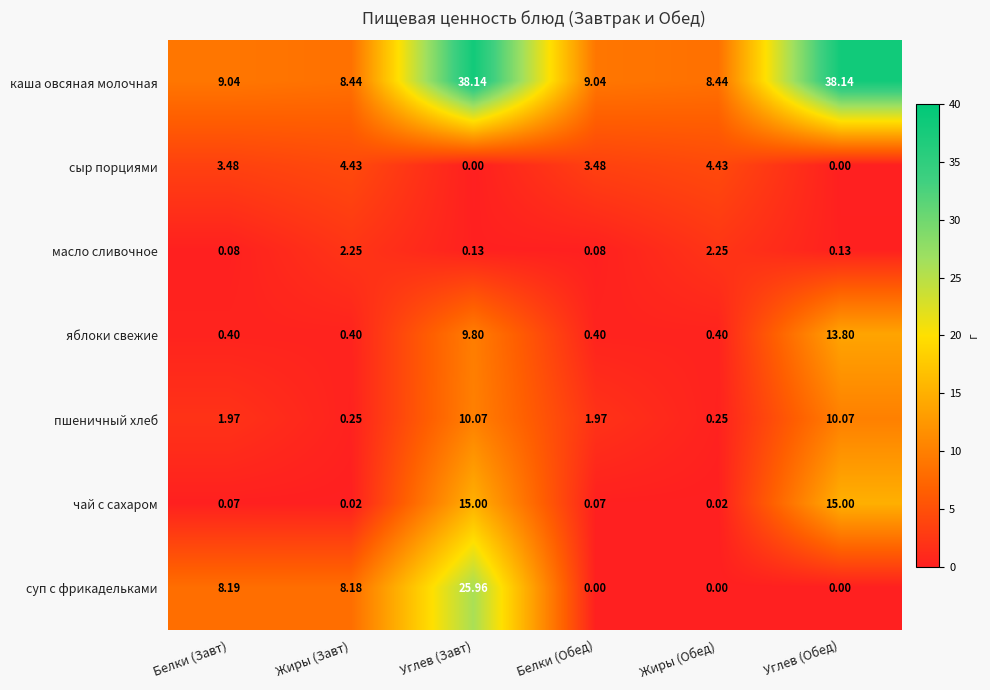

Which series has the largest range (max minus min)?

каша овсяная молочная